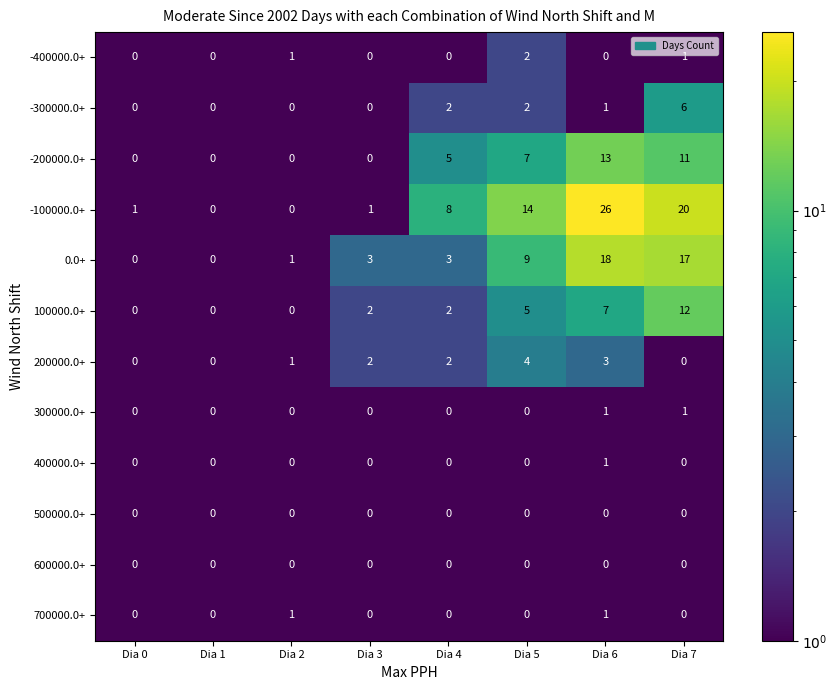

What is the highest value of the -100000.0+ series?

26